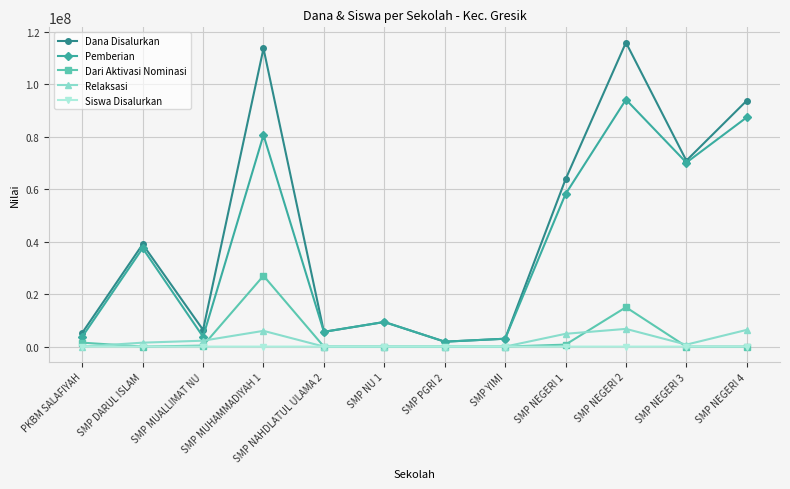

What is the greatest value displayed?

115875000